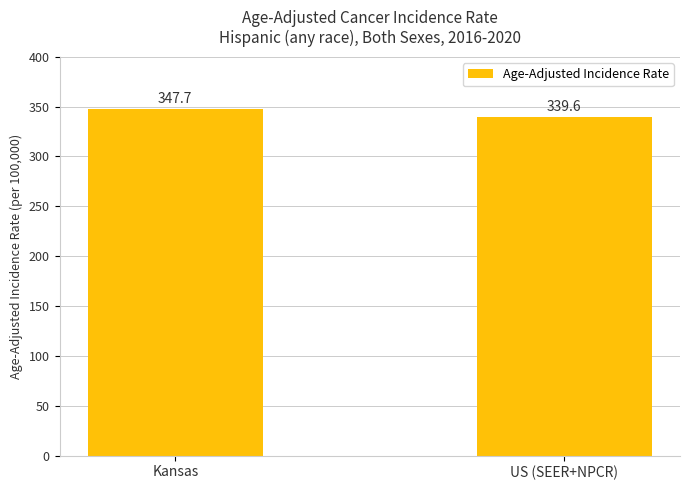

At which label does the data first exceed 347?

Kansas